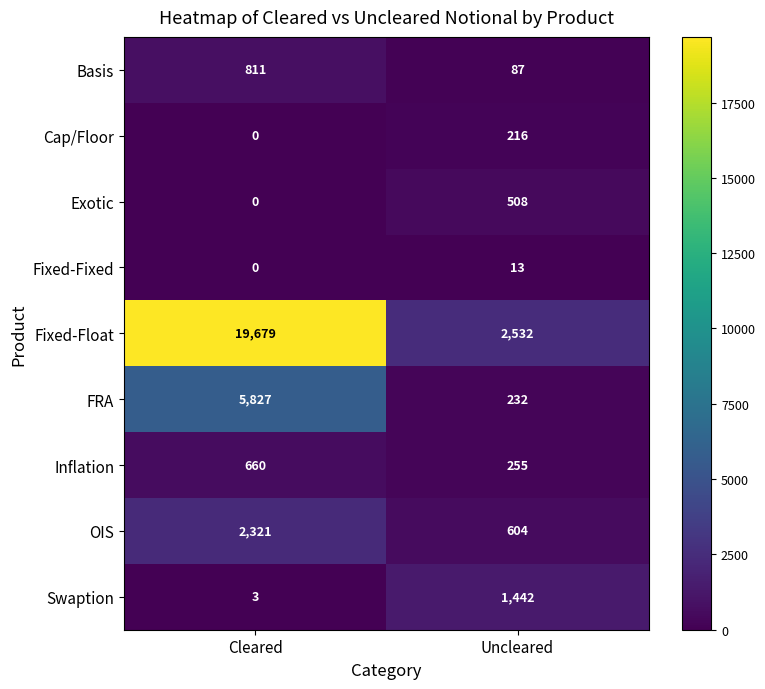

What is the average value of the Basis series?

449